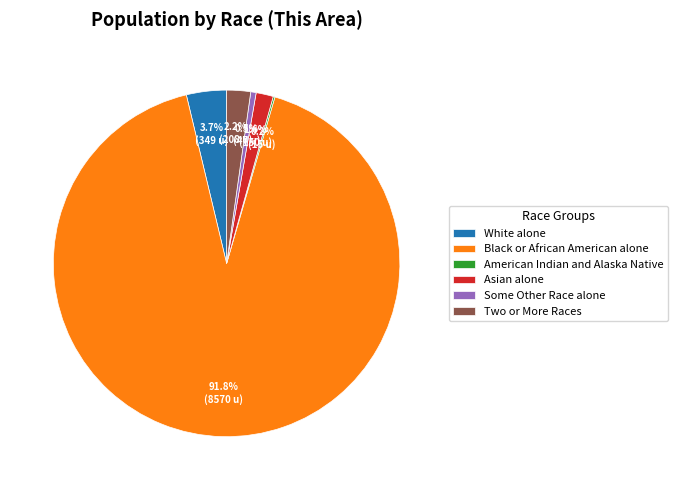

Is it true that Asian alone is 2% of the pie?

True